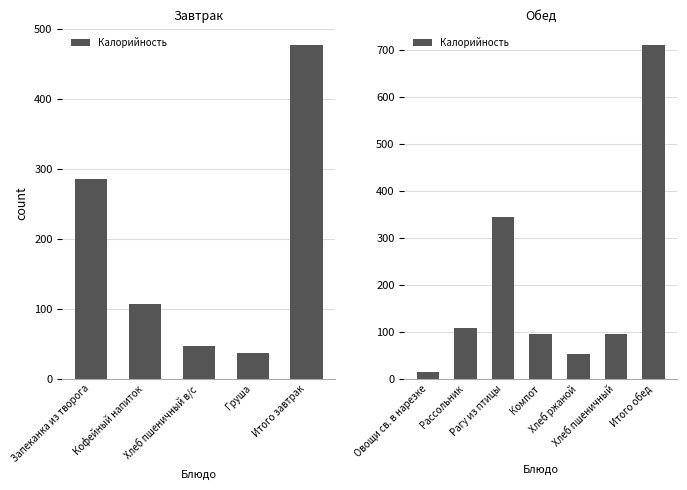

Between Компот and Хлеб пшеничный, which is larger?

Компот